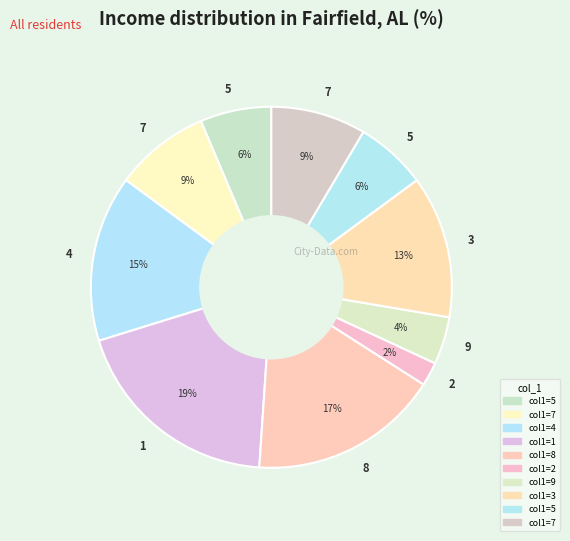

How many segments does this pie chart have?

10